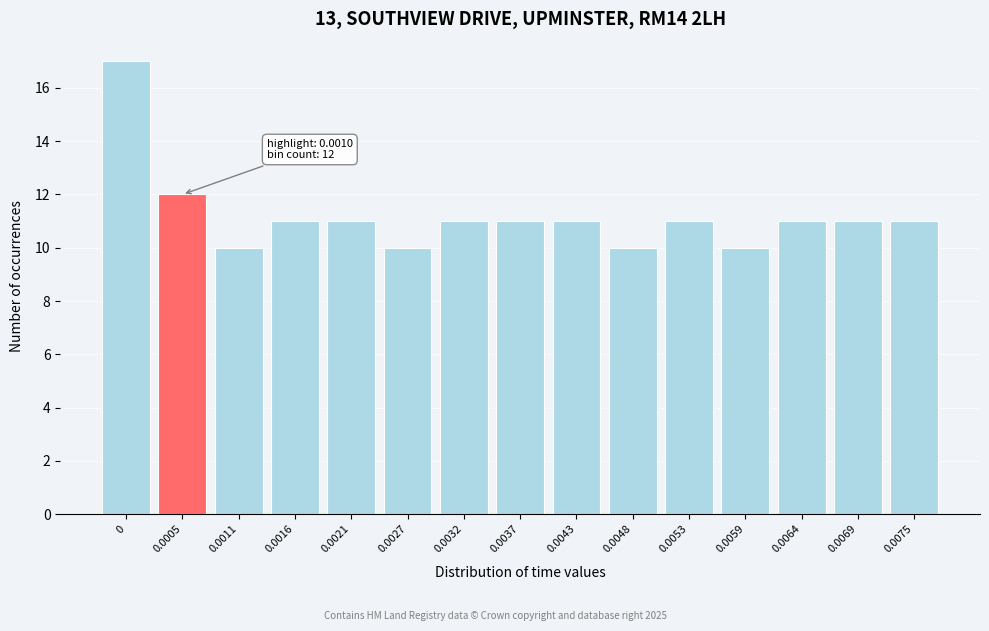

Reading right to left, what are all the values shown in this chart?

11	11	11	10	11	10	11	11	11	10	11	11	10	12	17